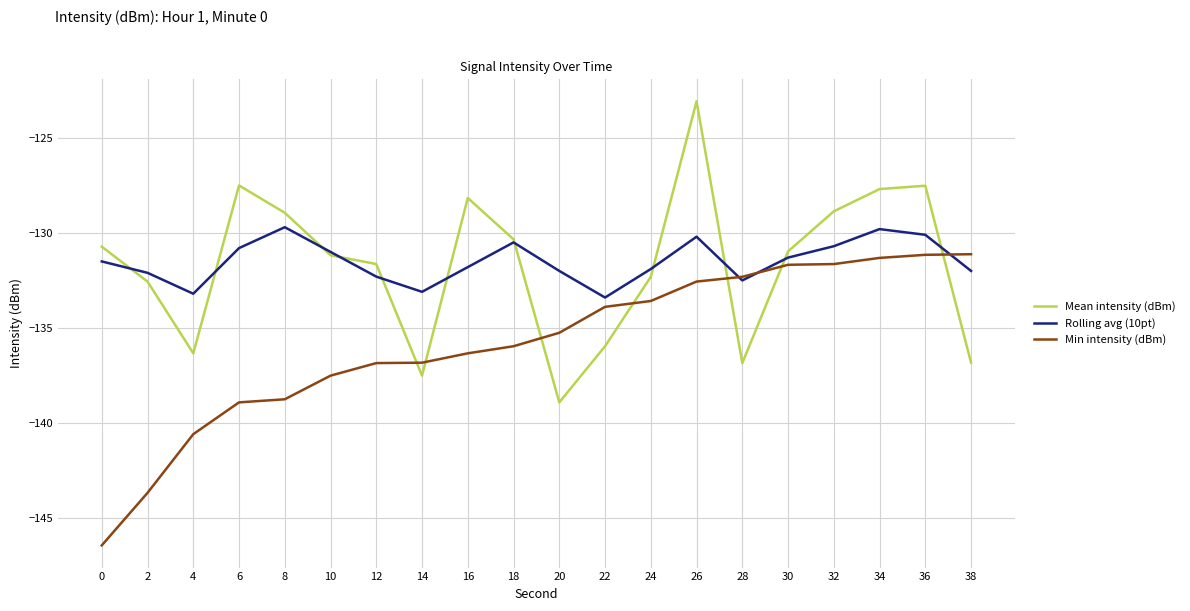

The Mean intensity (dBm) series shows -131.2 at 10. True or false?

True